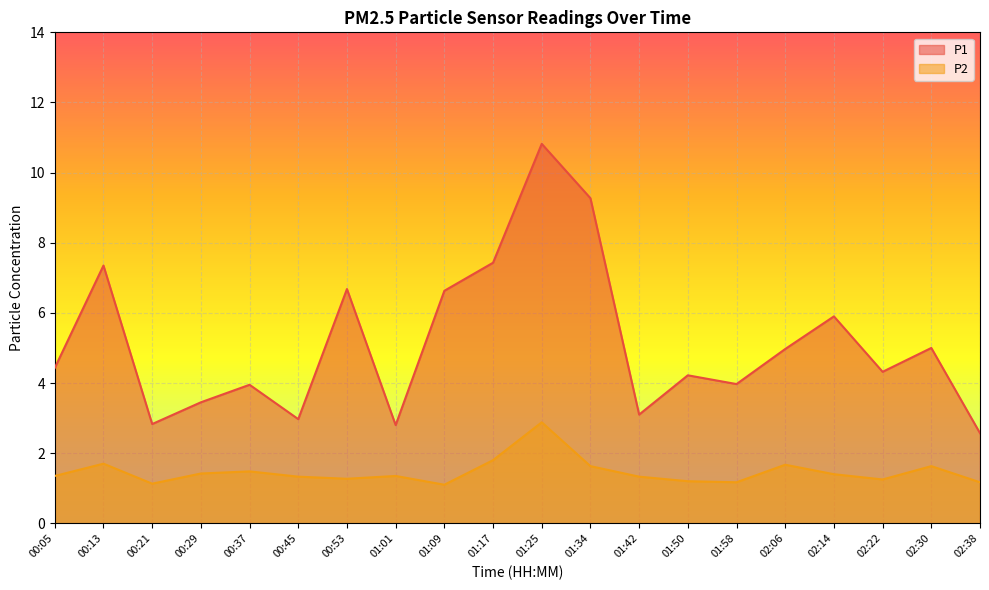

Where is the first local maximum for P1?

00:13